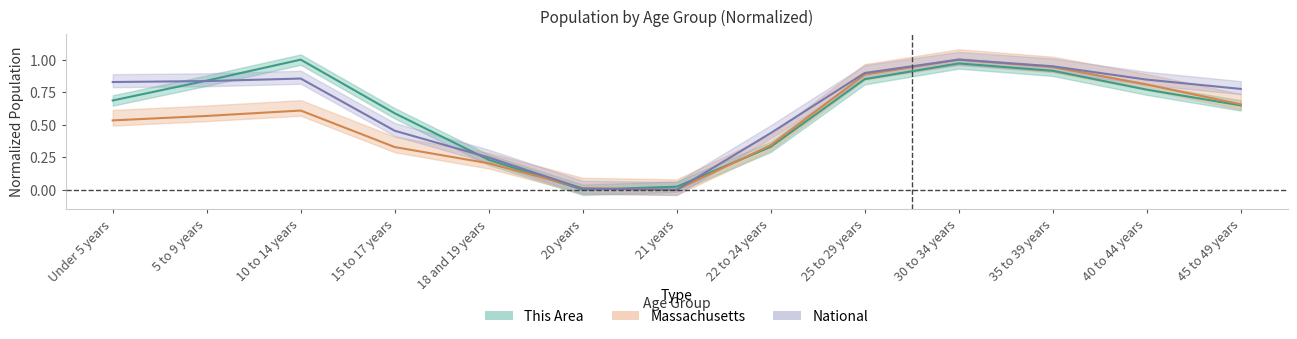

What is the label of the 10th point from the left?

30 to 34 years